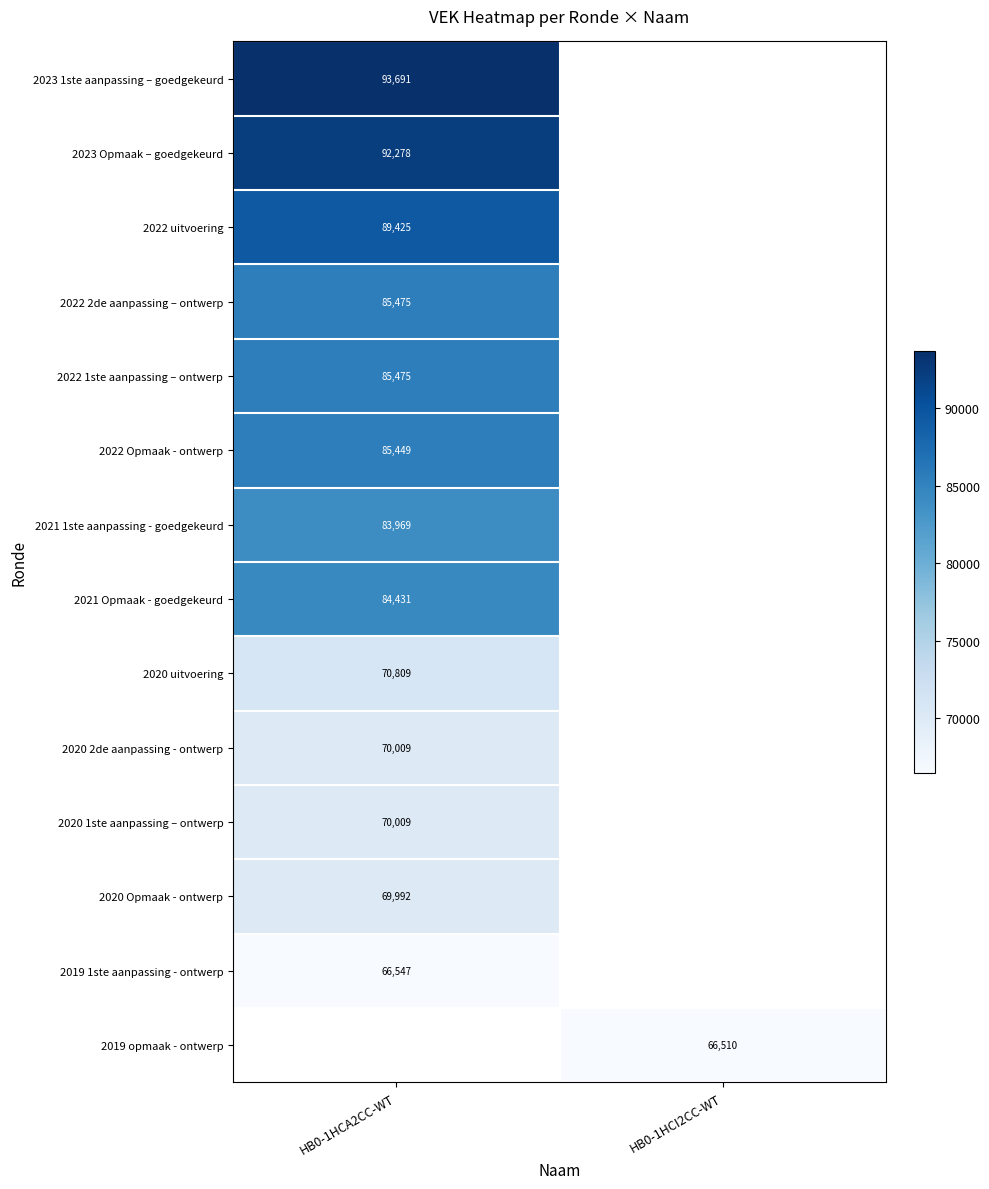

True or false: 2019 1ste aanpassing - ontwerp has a value of 14831 at HB0-1HCA2CC-WT.

False